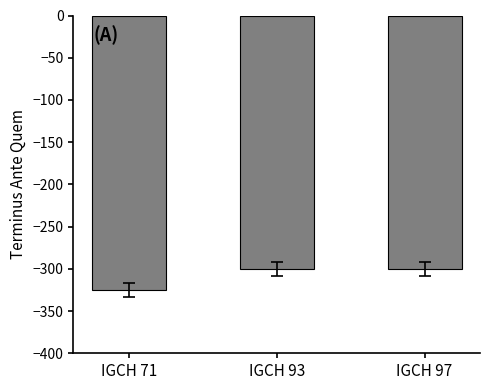

What is the change in value from IGCH 71 to IGCH 97?

+25